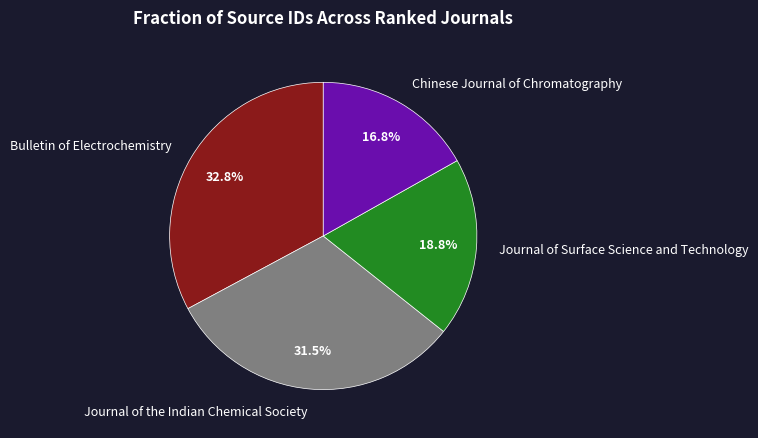

To the nearest percent, what is the difference between the largest and smallest slice percentages?

16%